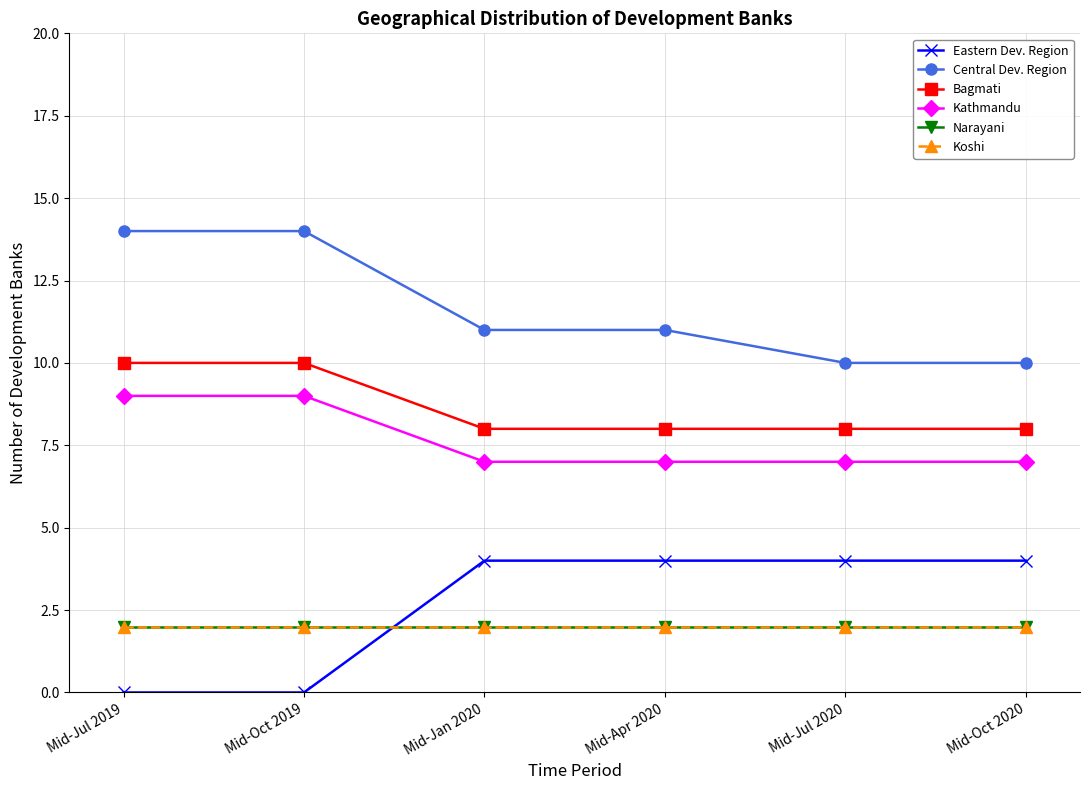

At which label does Central Dev. Region reach its minimum?

Mid-Jul 2020